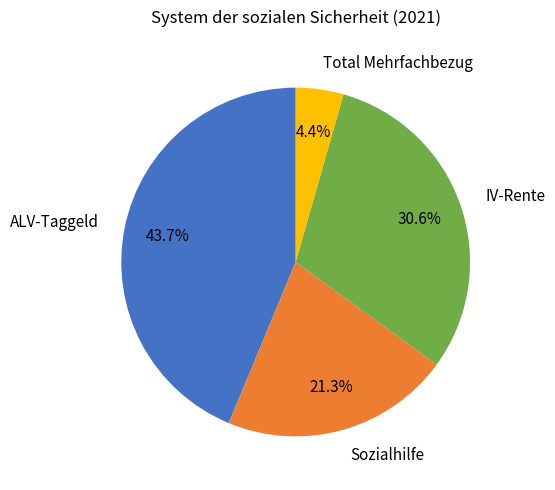

To the nearest percent, what is the average slice percentage?

25%